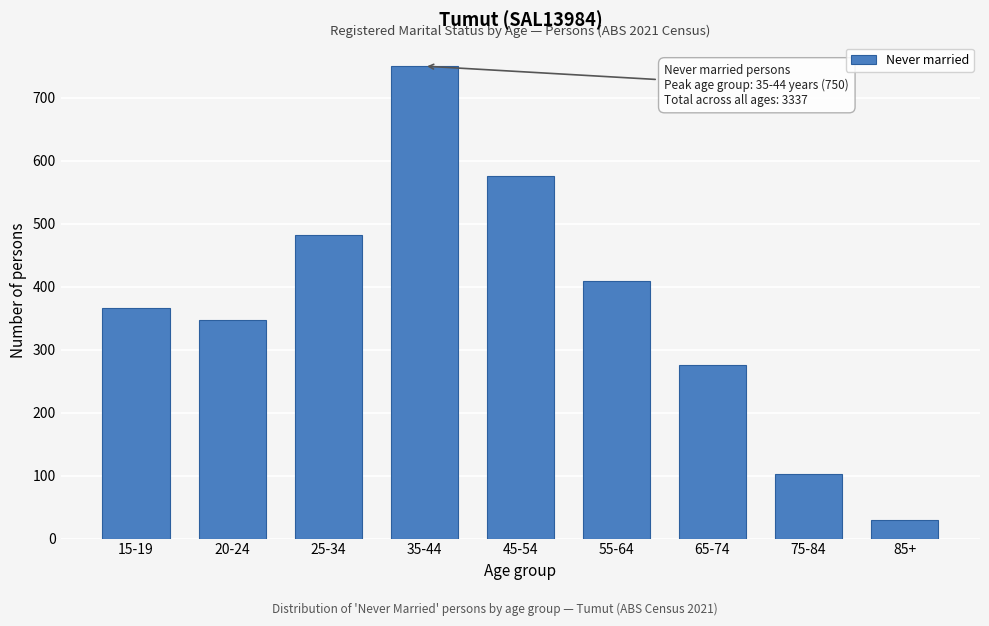

Reading right to left, what are all the values shown in this chart?

30	103	275	409	575	750	482	347	366